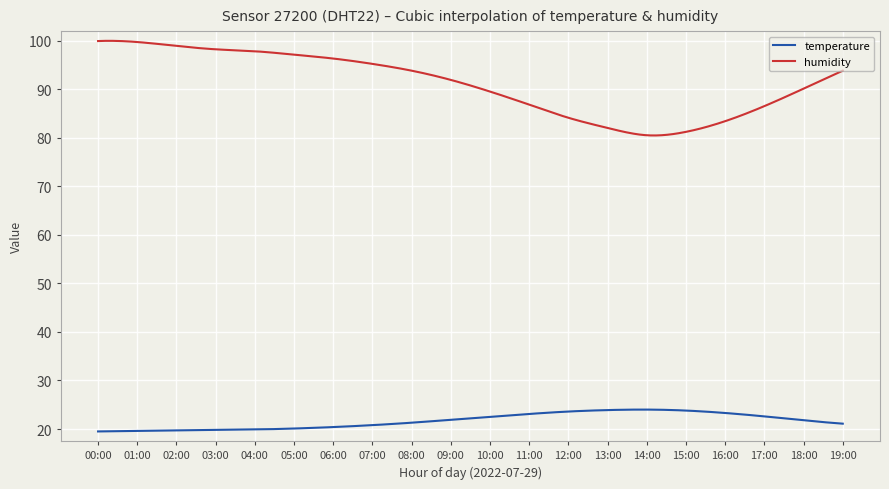

What is the difference between the maximum and second lowest values in the temperature series?

4.5